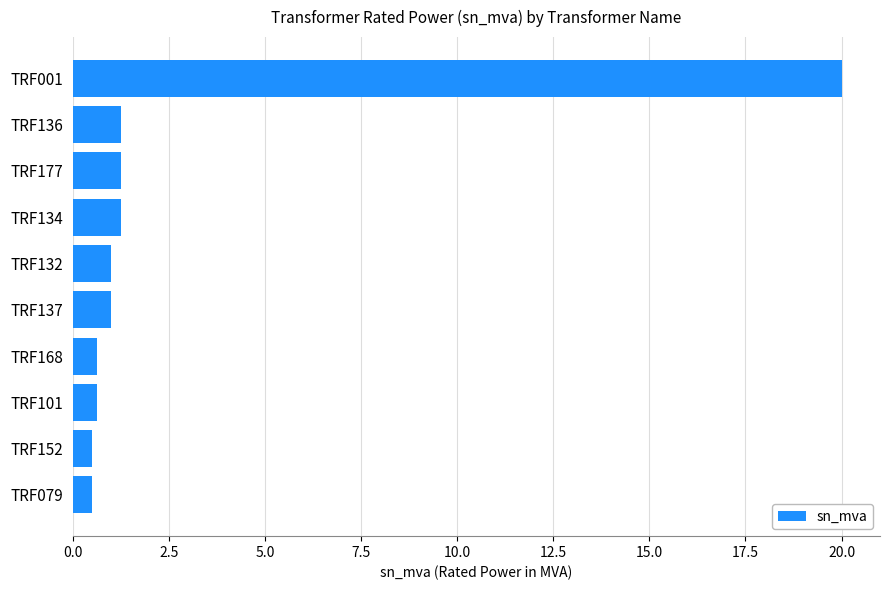

Which has a higher value, TRF137 or TRF079?

TRF137